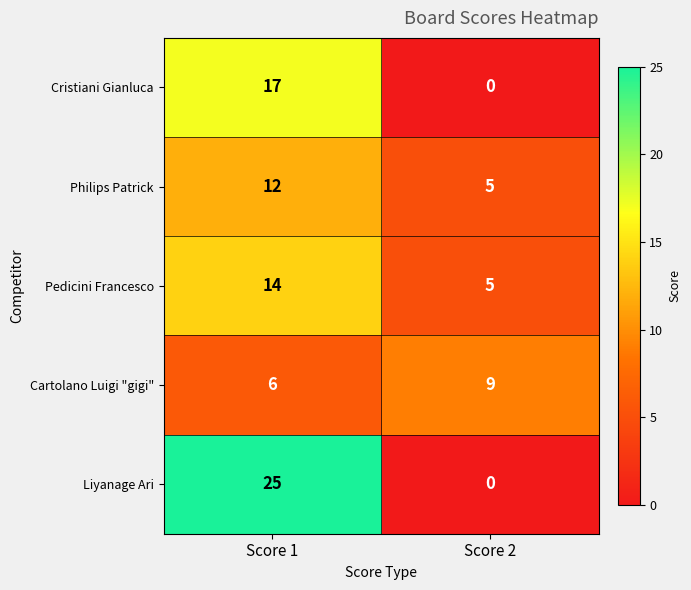

What value does the Cartolano Luigi "gigi" series have at Score 1?

6